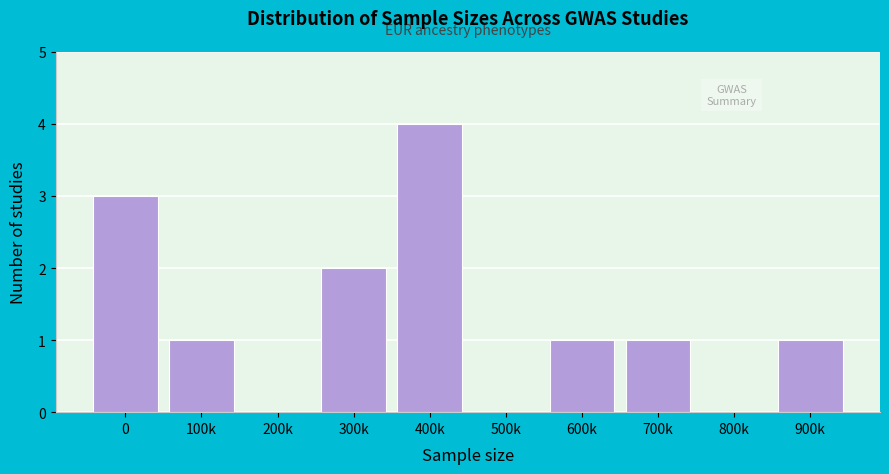

Reading left to right, transcribe all the data shown in this chart.

0=3	100k=1	200k=0	300k=2	400k=4	500k=0	600k=1	700k=1	800k=0	900k=1